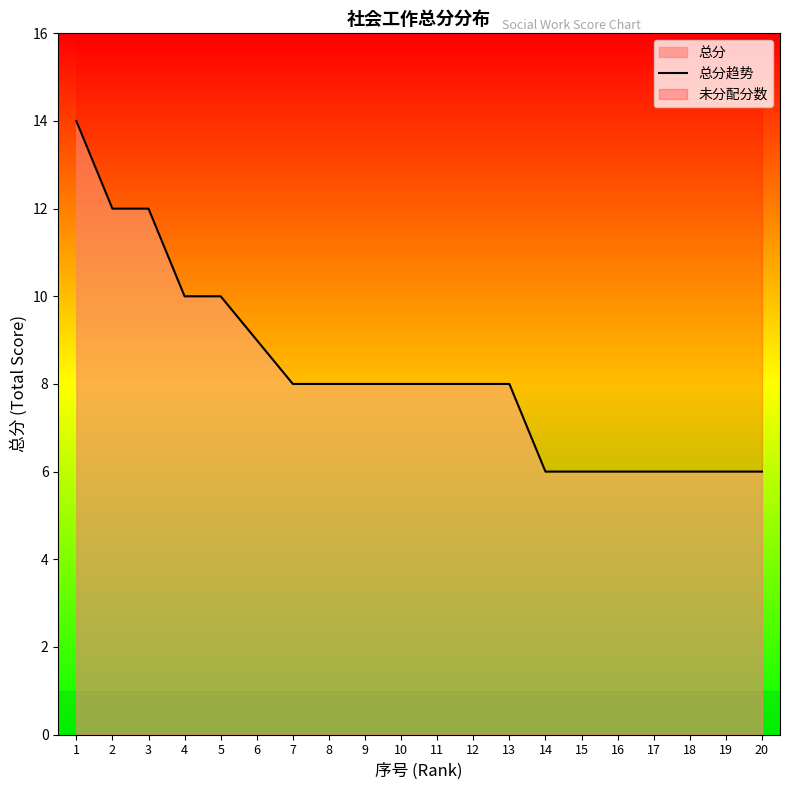

How many values are between 6 and 10?

17